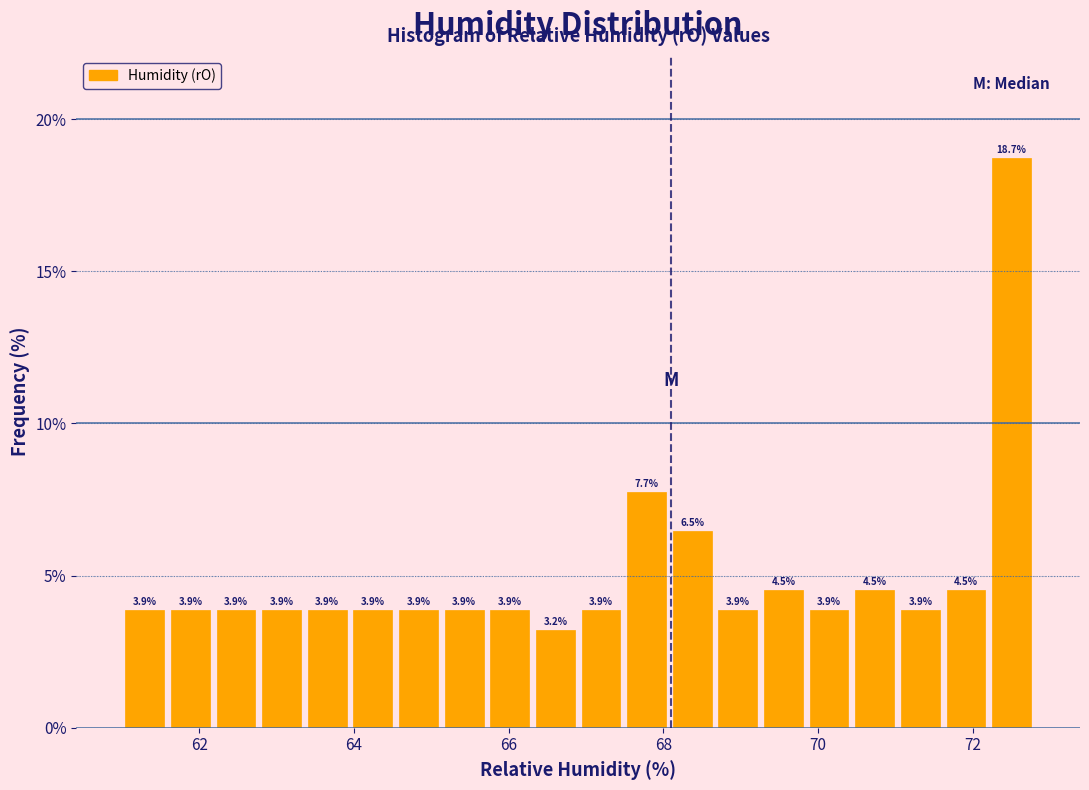

Around what value on the x-axis is the tallest bar? Give the approximate position of its centre, as read against the axis.

72.6